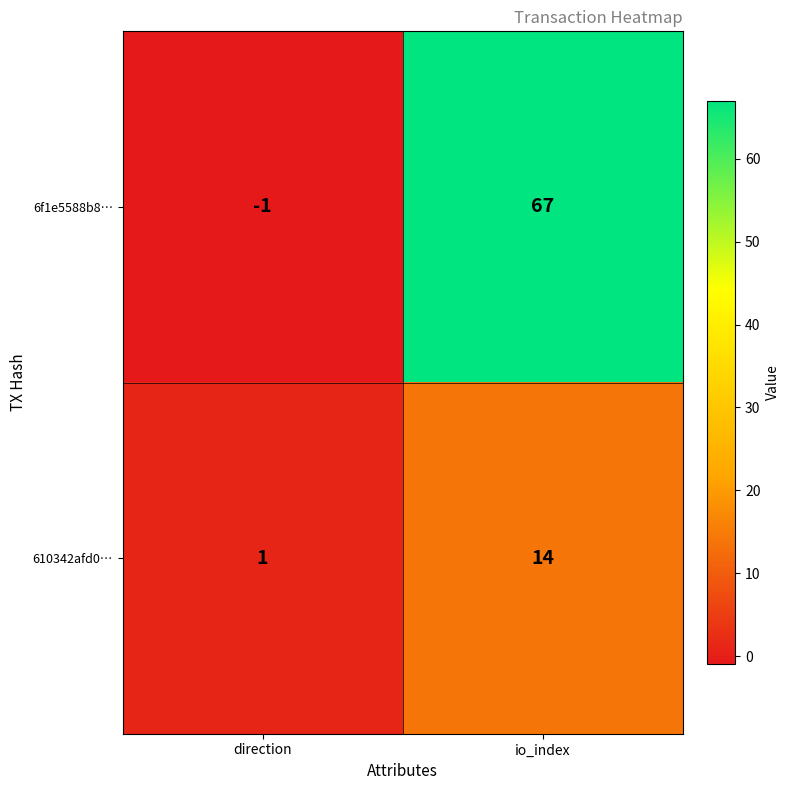

True or false: 6f1e5588b8… has a value of 104 at io_index.

False